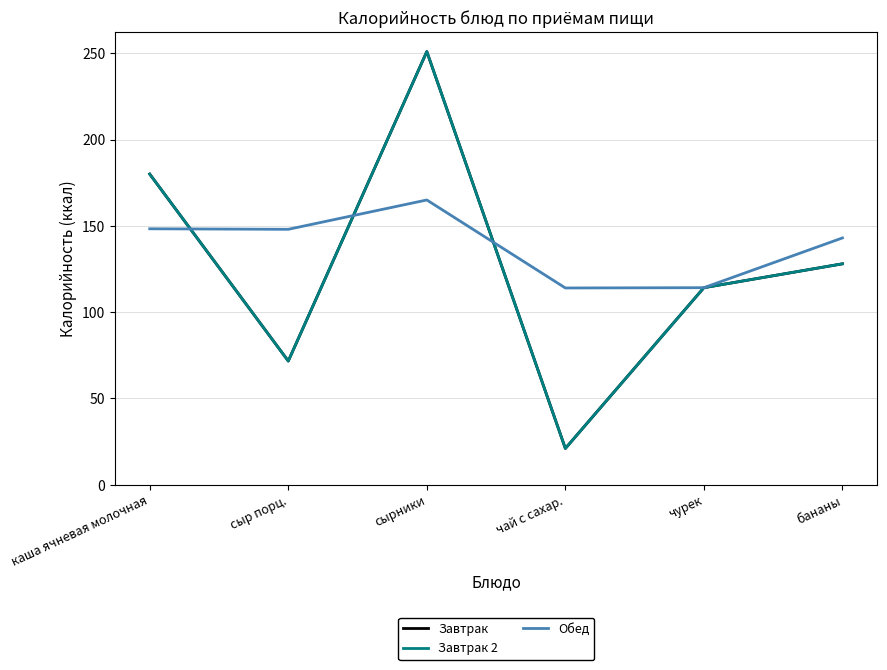

True or false: Завтрак and Завтрак 2 cross at least once.

False